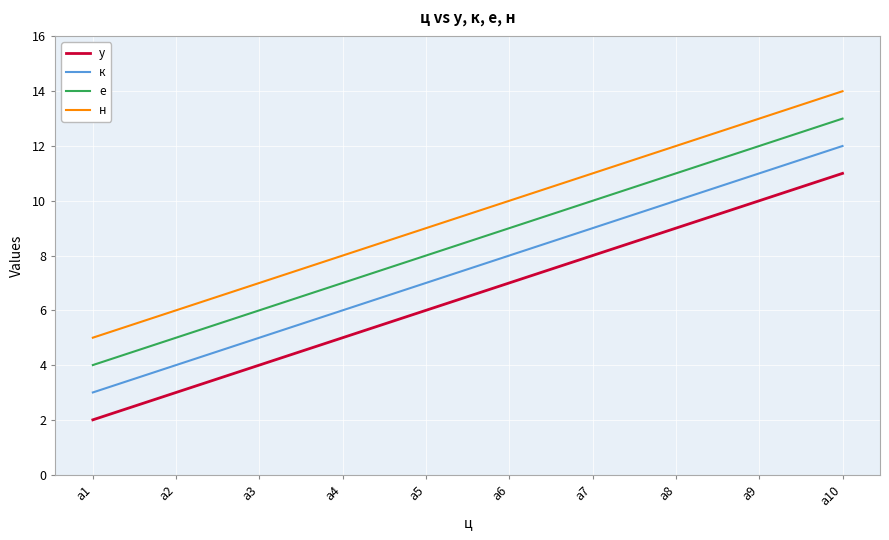

What is the difference between the maximum and minimum values in the к series?

9